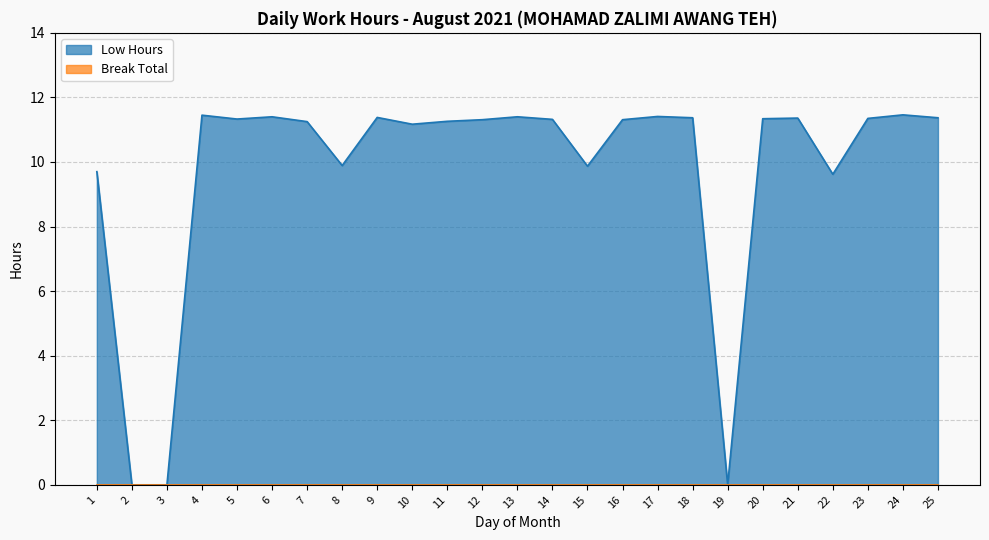

What is the average value?

9.7